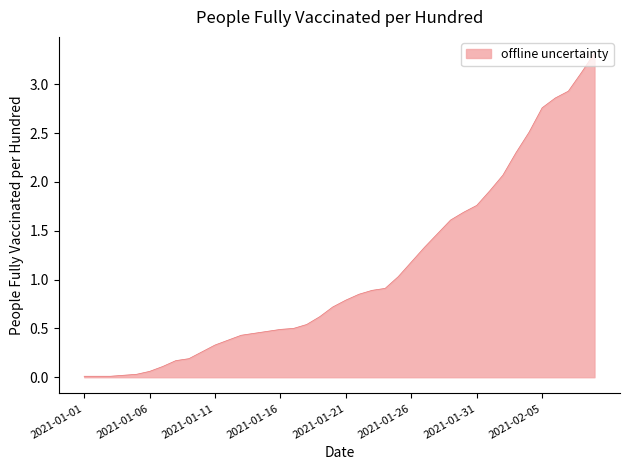

What is the difference between the maximum and minimum values?

3.3